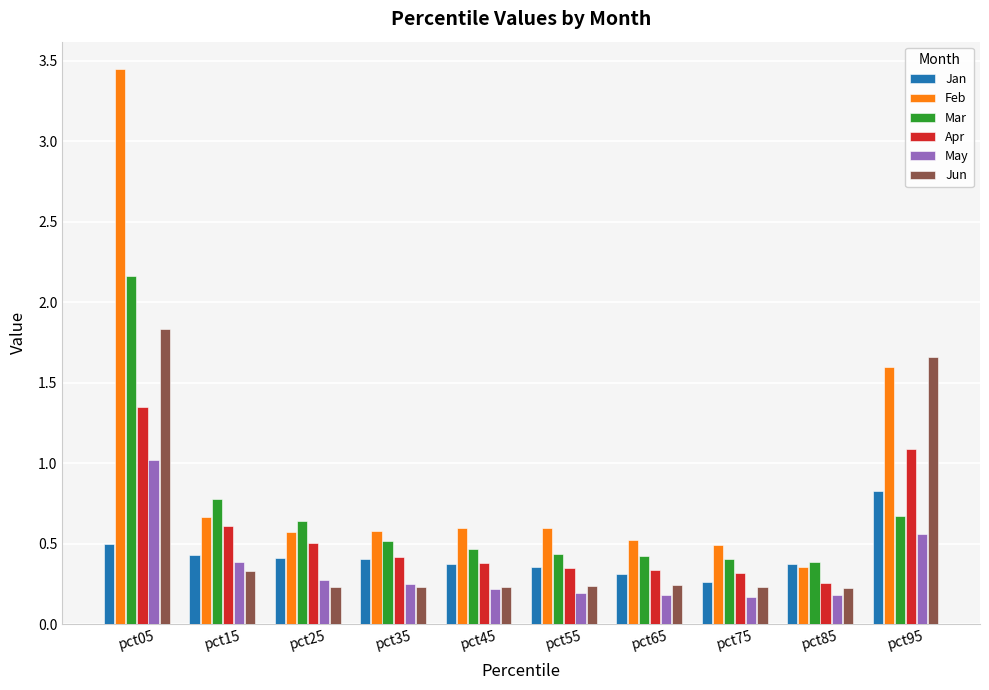

What is the difference between the maximum and minimum values in the Feb series?

3.1